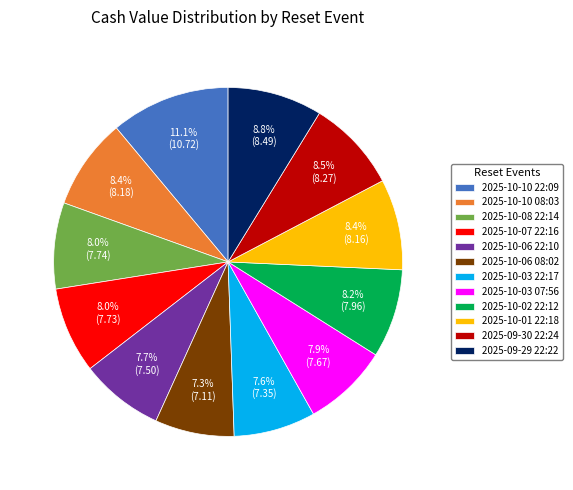

Is 2025-10-10 08:03 the majority of the pie?

No